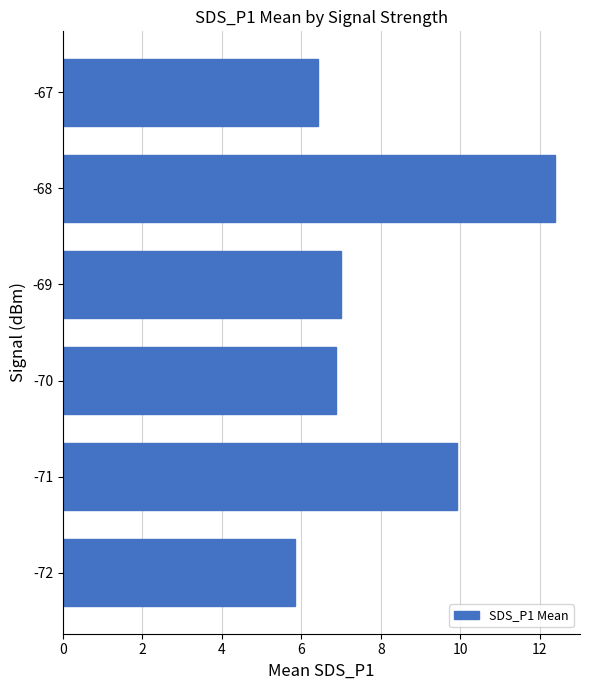

Where is the data nearest to the value 9?

-71